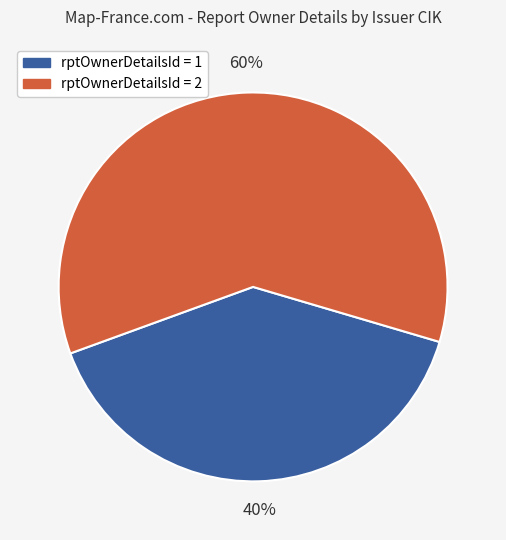

To the nearest percent, what is the difference between the largest and smallest slice percentages?

20%